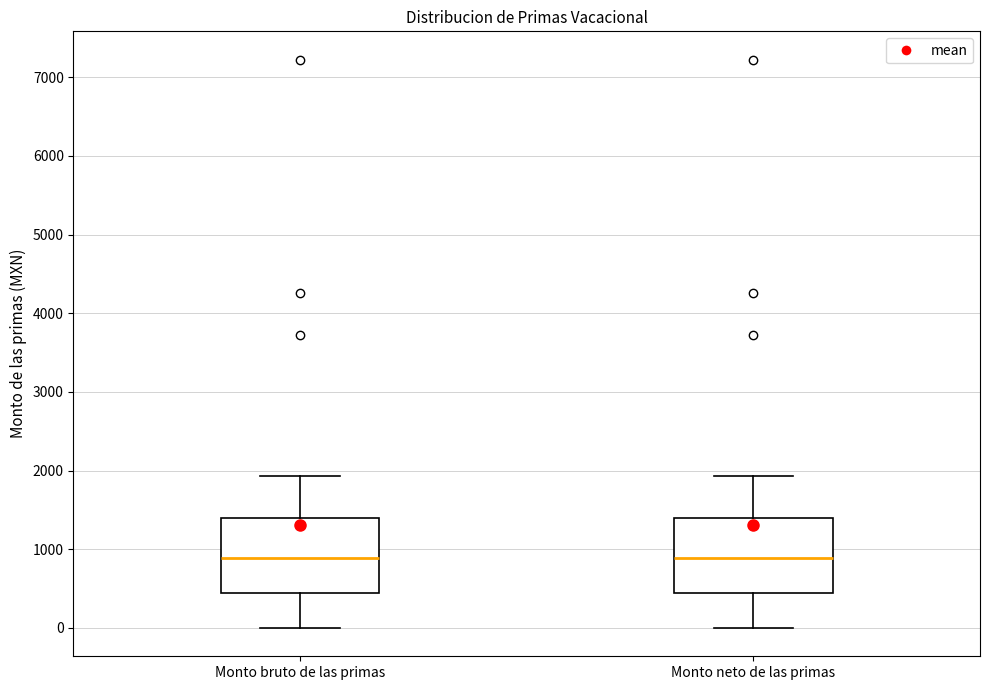

Where is the upper edge of the box for Monto neto de las primas on the y-axis? The values are not printed on the chart, so give them approximately, as read against the axis.

1400